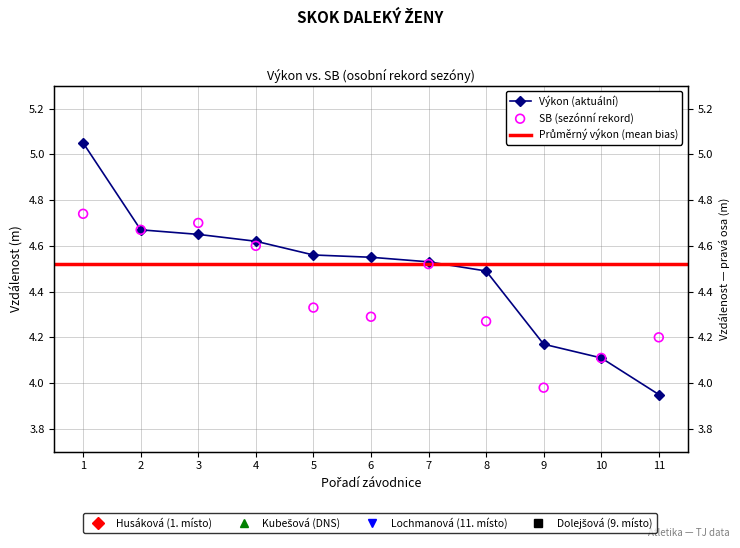

What is the total value across all series at 1?

9.8